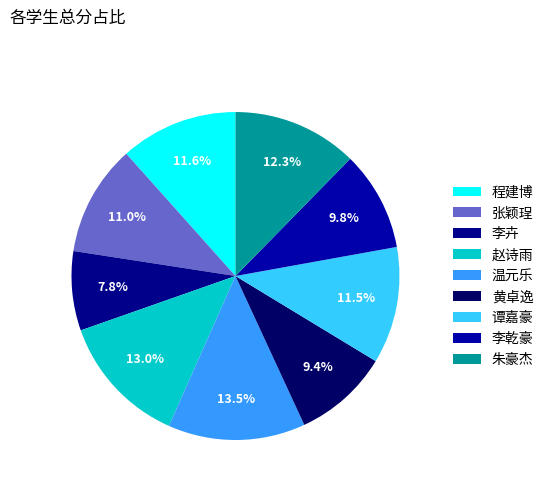

How many segments does this pie chart have?

9